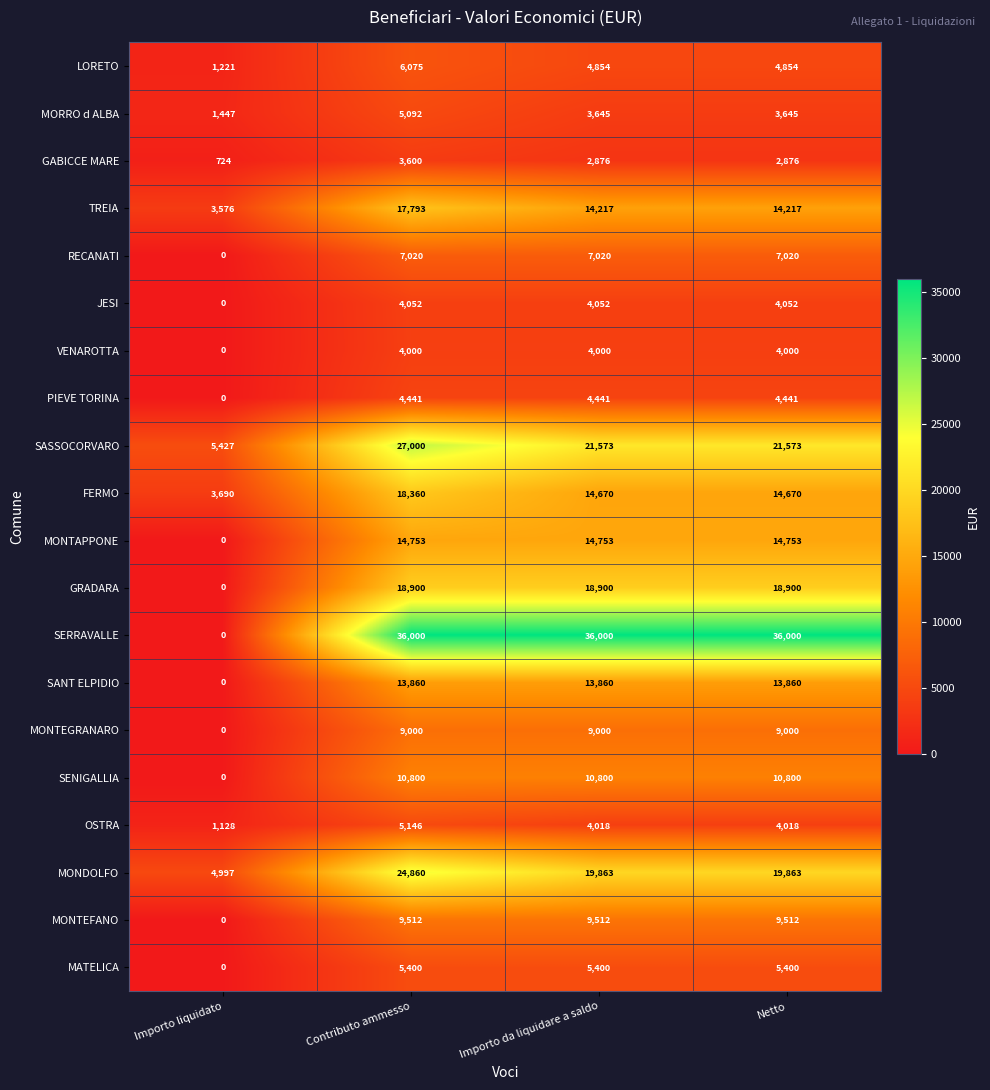

What is the maximum value shown in the chart?

36000